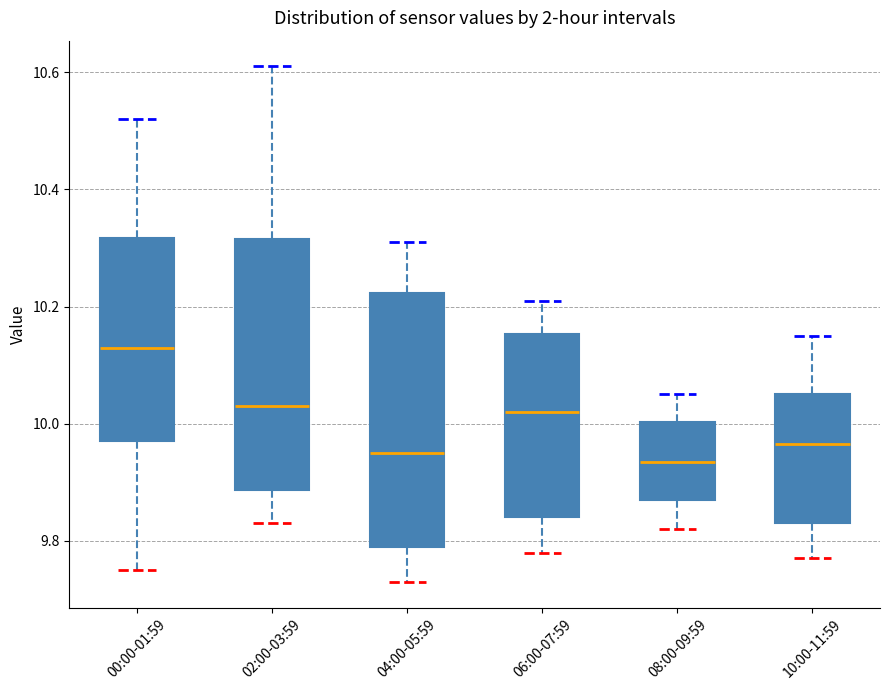

Reading left to right, transcribe this box plot: for each box, give where its median line is, the range the box spans, and where its two whiskers end, as read against the y-axis. The values are not printed on the chart, so give them approximately, as read against the axis.

00:00-01:59: median 10.14, box 9.98 to 10.32, whiskers 9.76 to 10.52
02:00-03:59: median 10.04, box 9.88 to 10.32, whiskers 9.84 to 10.62
04:00-05:59: median 9.96, box 9.80 to 10.22, whiskers 9.74 to 10.32
06:00-07:59: median 10.02, box 9.84 to 10.16, whiskers 9.78 to 10.22
08:00-09:59: median 9.94, box 9.88 to 10.00, whiskers 9.82 to 10.06
10:00-11:59: median 9.96, box 9.84 to 10.06, whiskers 9.78 to 10.16